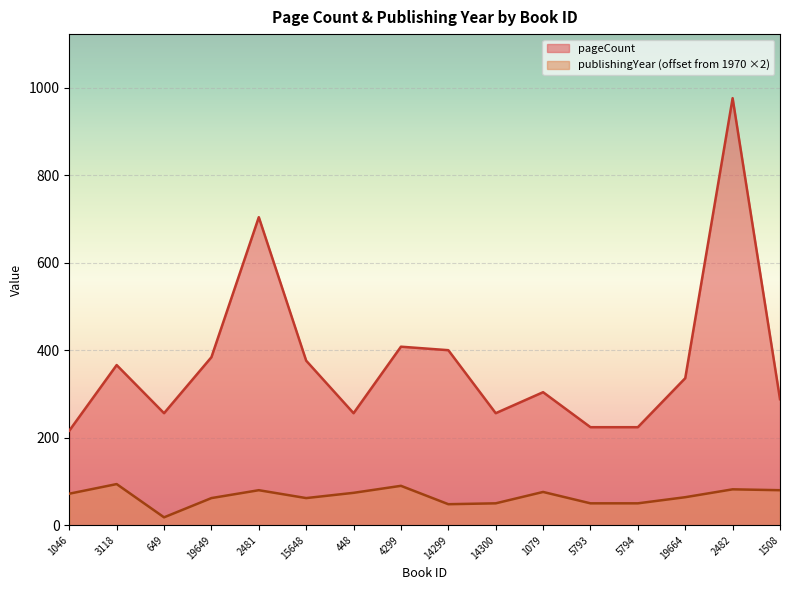

At which category is the sum across all series the highest?

2482